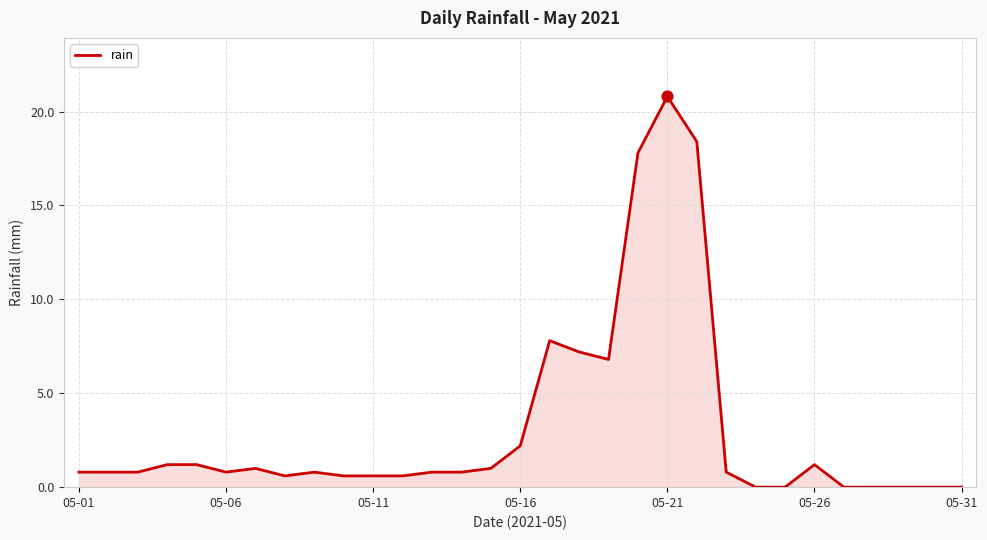

What is the maximum value shown in the chart?

20.8